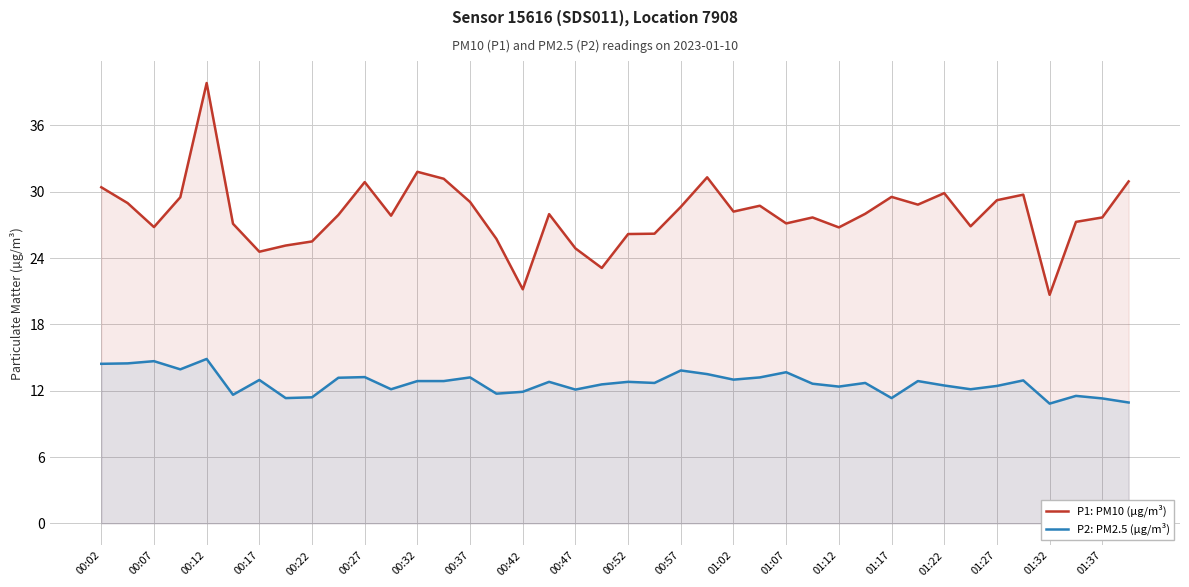

At which label does P2: PM2.5 (µg/m³) first exceed 12?

00:02